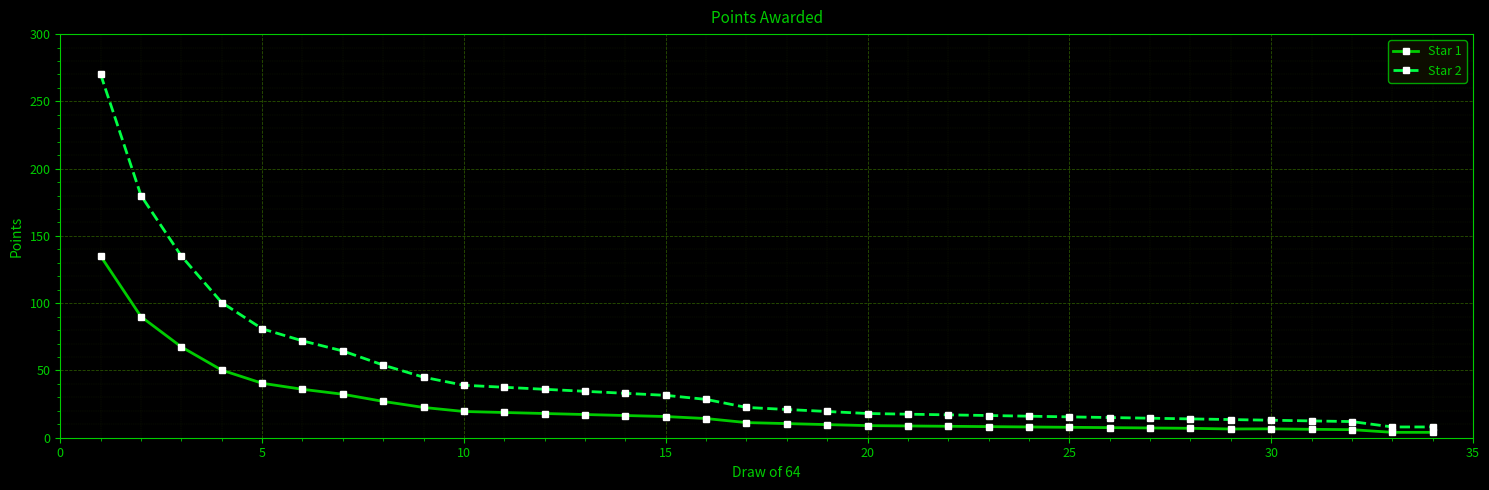

Which series has the largest total across all categories?

Star 2